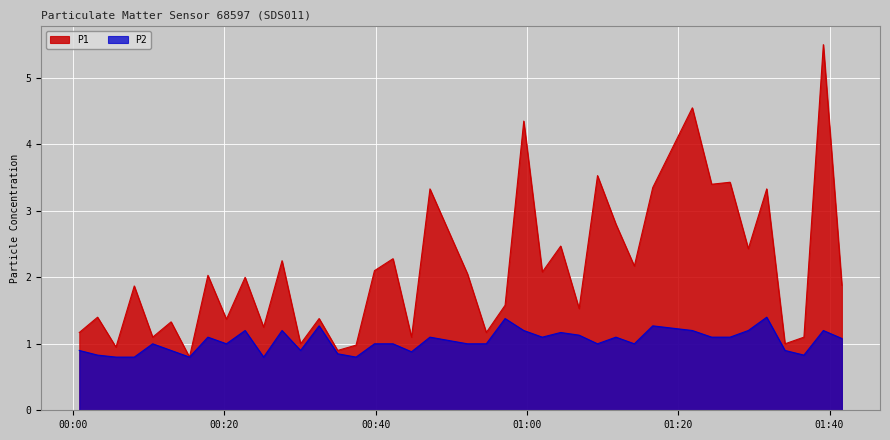

How many interior local peaks does the P1 series have?

16